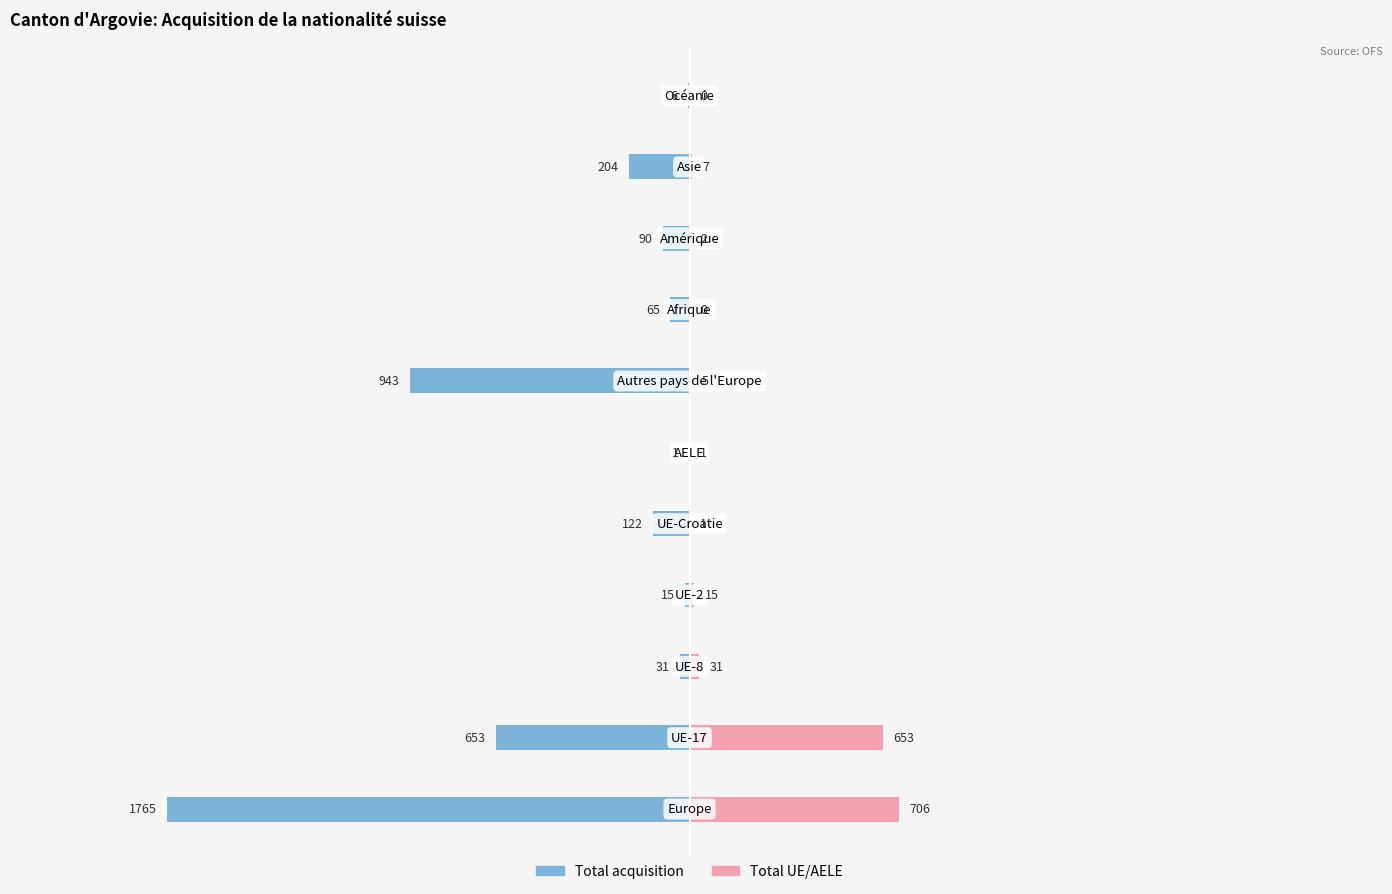

Is it true that Total UE/AELE equals 53 at −1000?

False